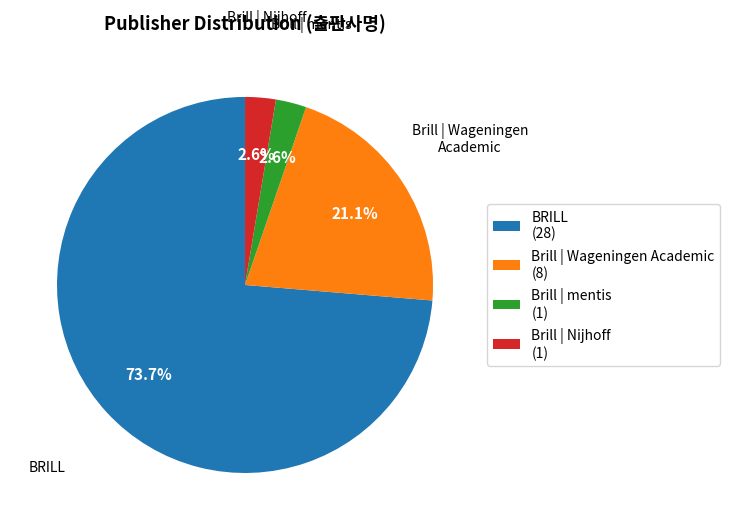

What percentage is NOT represented by Brill | mentis (1)?

97.4%